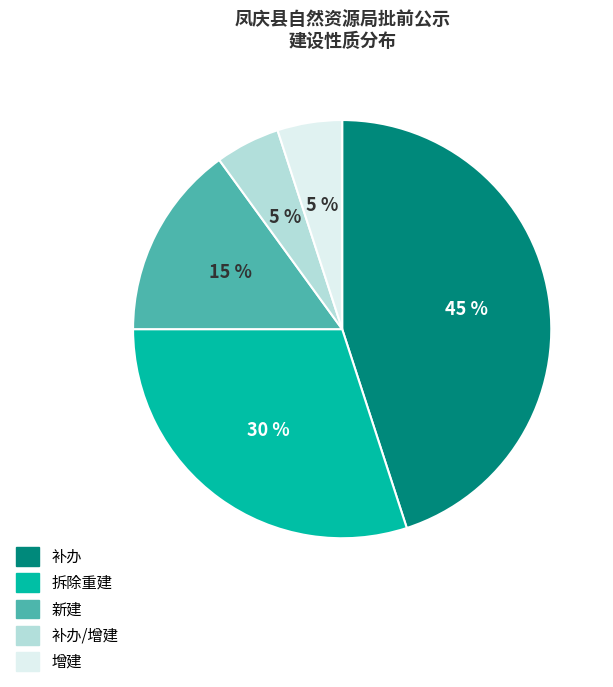

True or false: 补办/增建 accounts for 5% of the total.

True